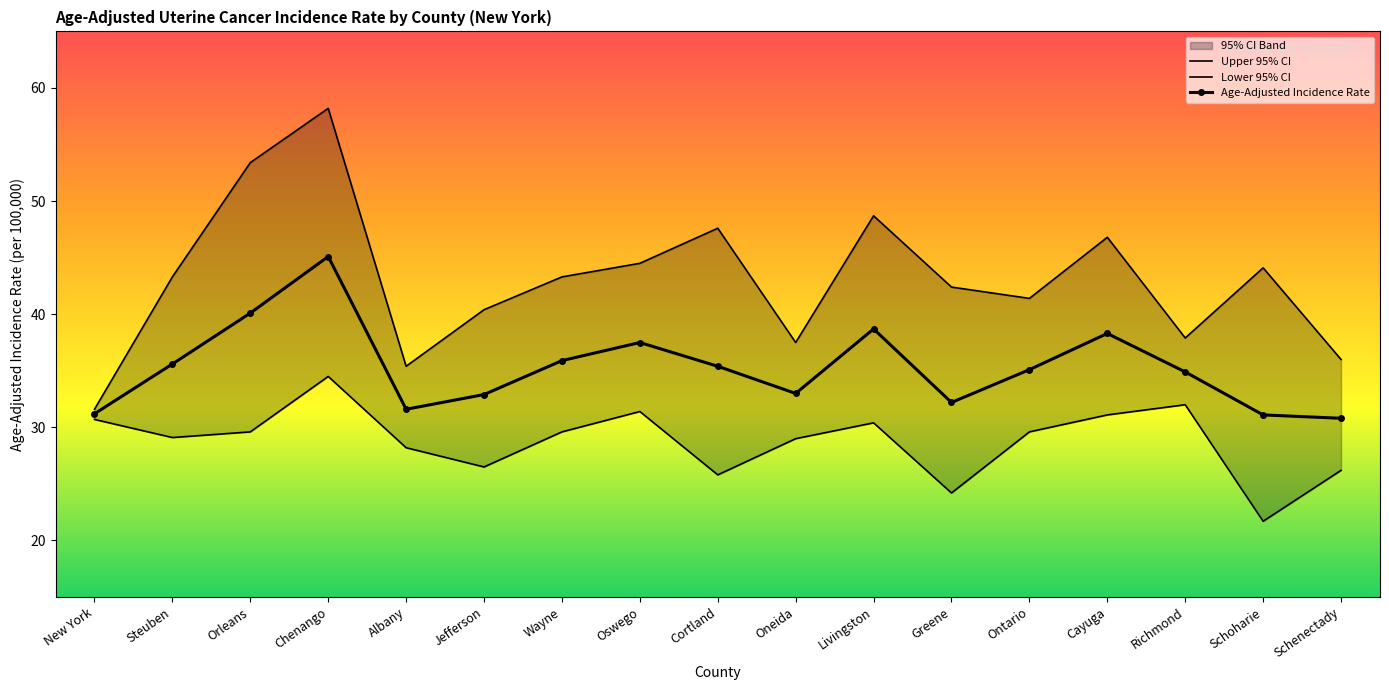

At Oswego, list the series in order from largest to smallest.

Upper 95% CI, Age-Adjusted Incidence Rate, Lower 95% CI